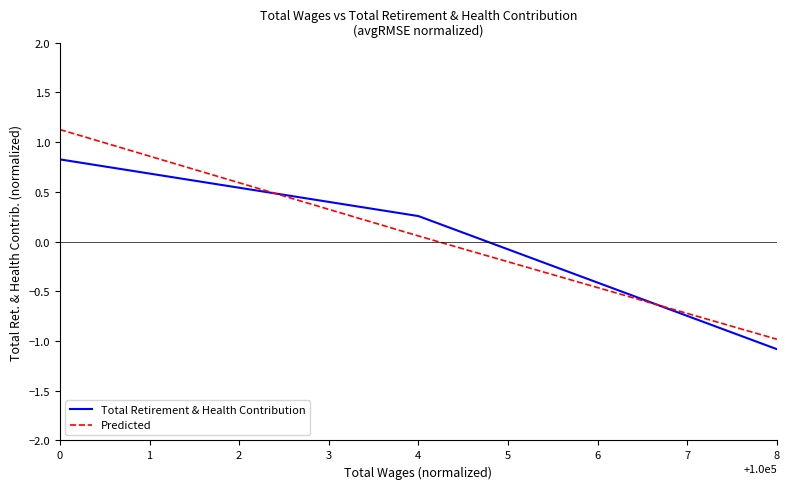

How many lines are shown in the chart?

2